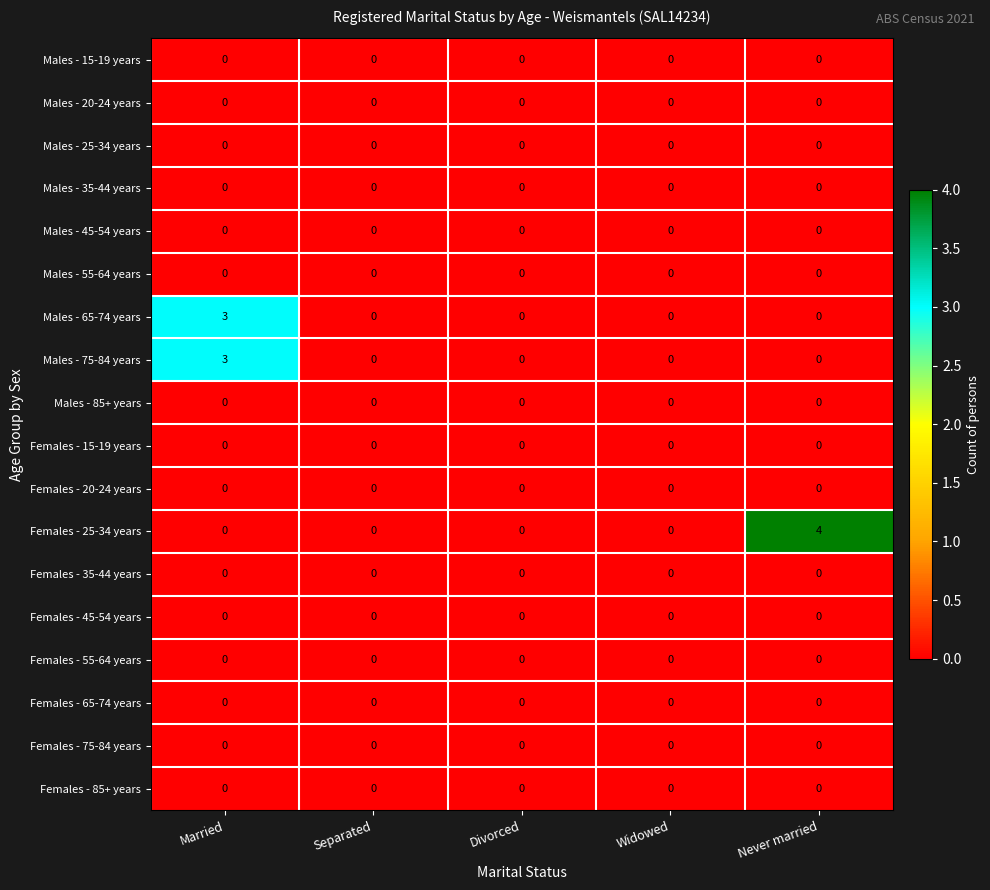

The Males - 55-64 years series shows 0 at Separated. True or false?

True